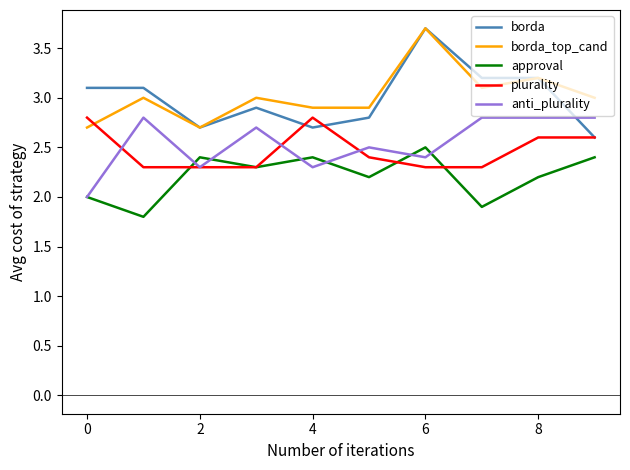

In approval, how many points are lower than both neighbors (excluding endpoints)?

4